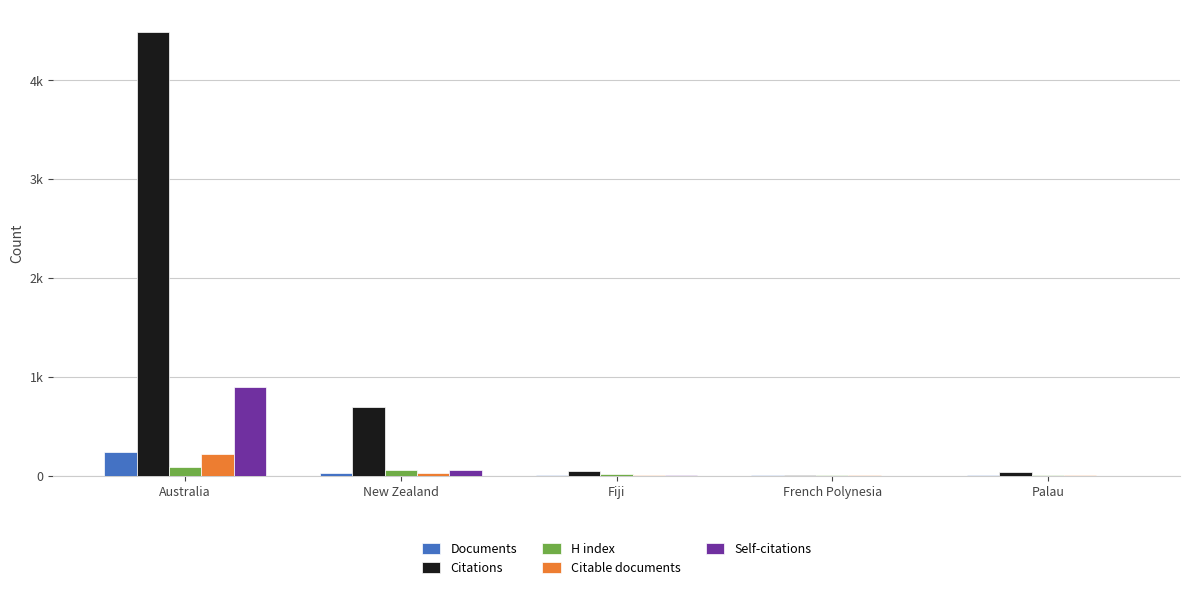

Rank the series by their maximum value, from highest to lowest.

Citations, Self-citations, Documents, Citable documents, H index